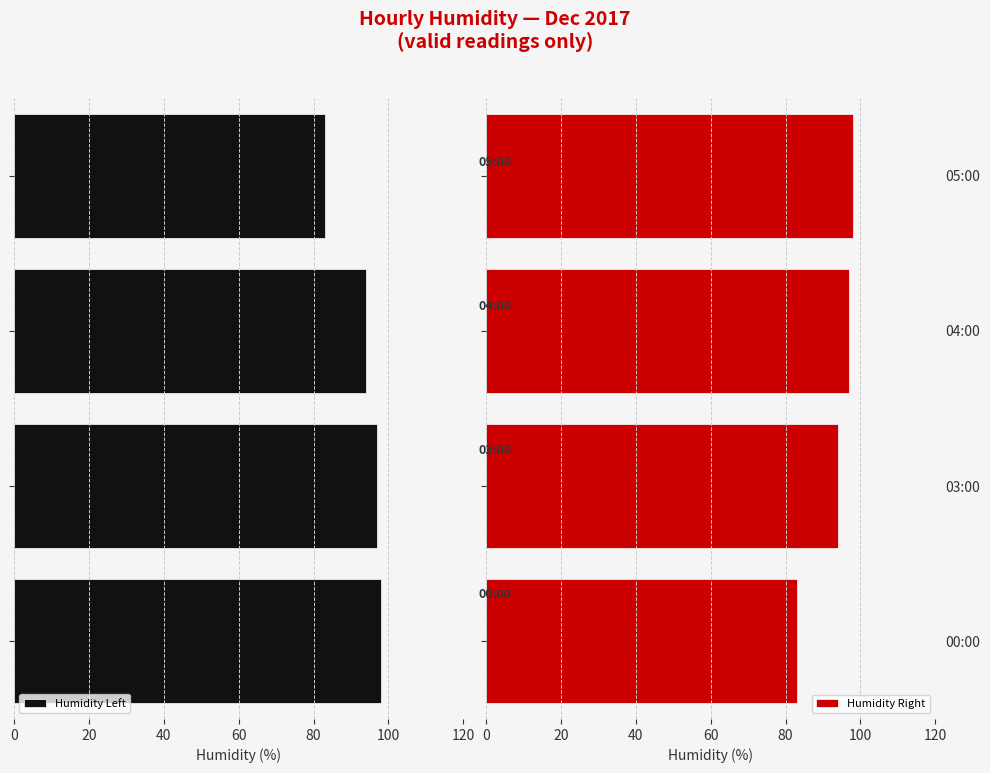

Is it true that Humidity Right equals 98 at 05:00?

True